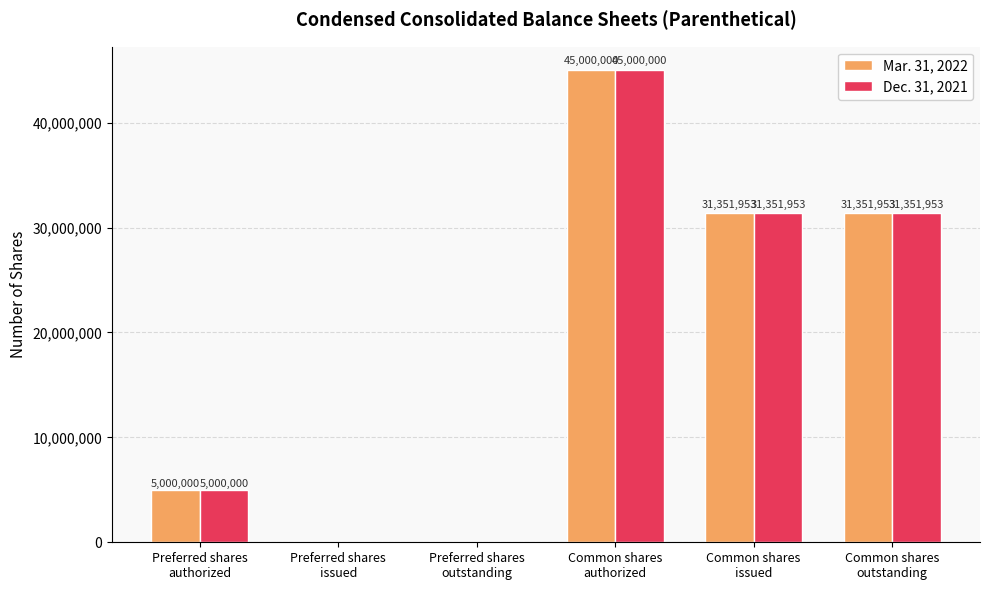

How many data points does each series have?

6